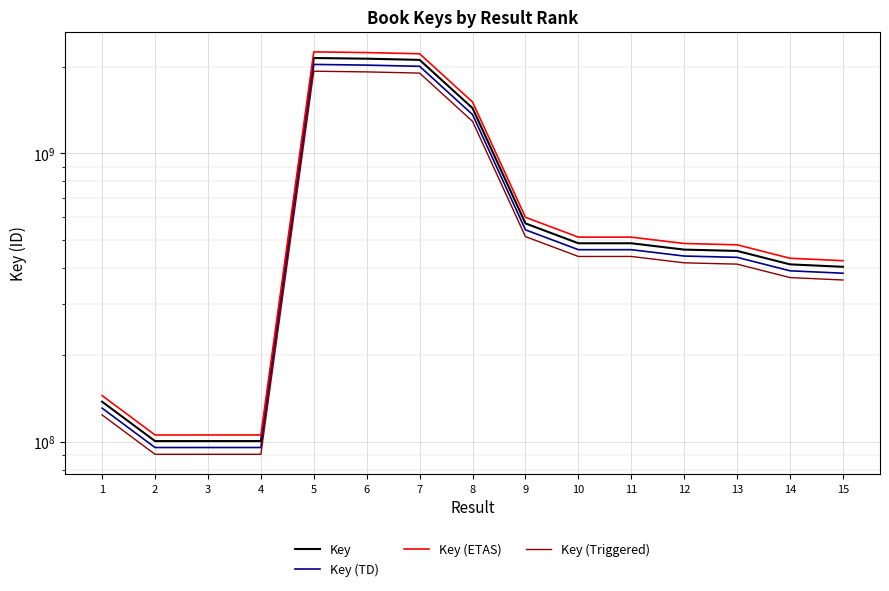

Which series has the largest total across all categories?

Key (ETAS)